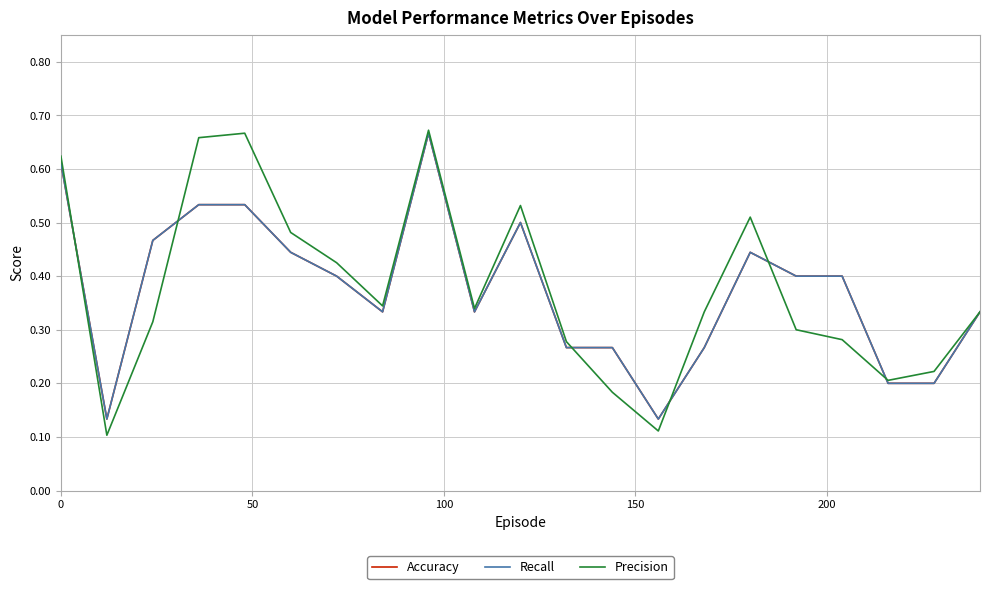

True or false: Recall and Accuracy cross at least once.

False